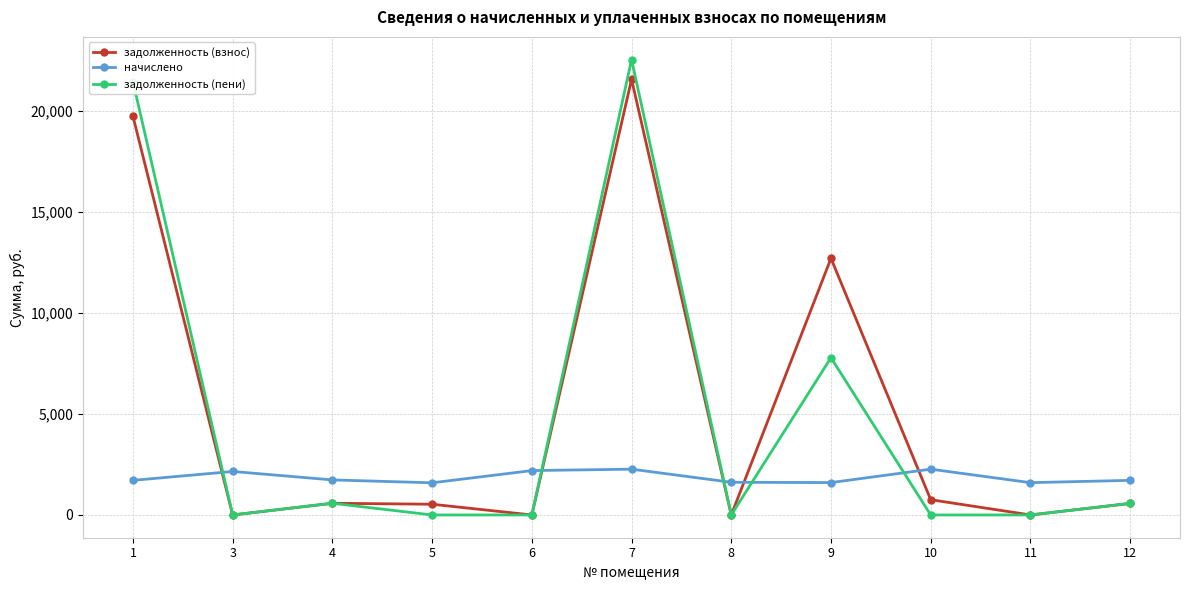

How many intersections are there between начислено and задолженность (взнос)?

5